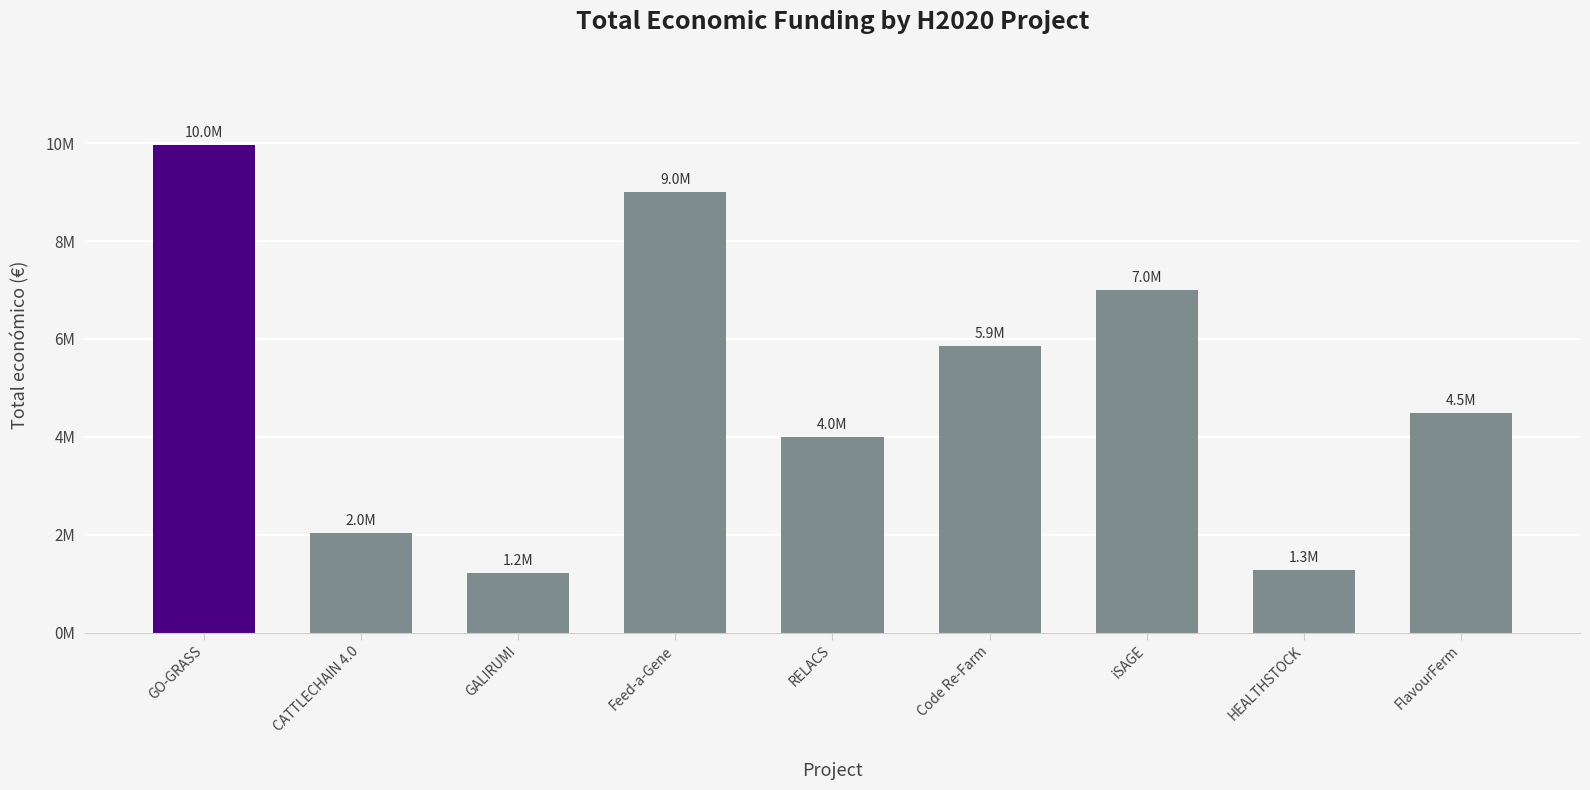

Does the chart contain any negative values?

No